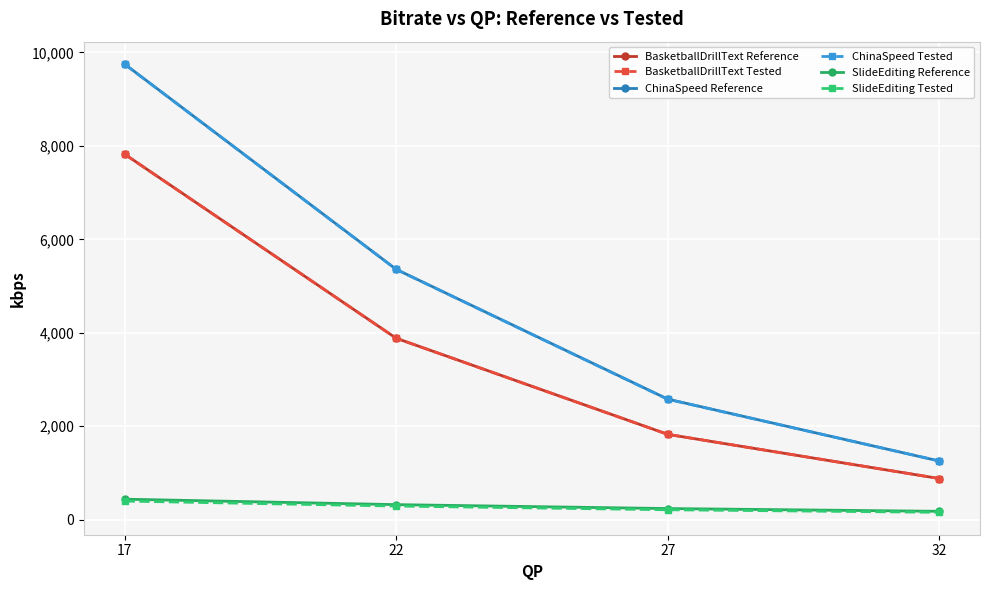

How many lines are shown in the chart?

6